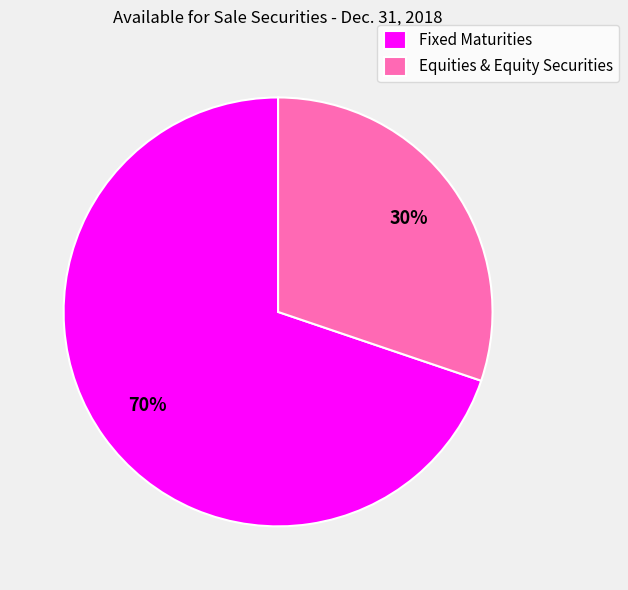

Is it true that Equities & Equity Securities is 38% of the pie?

False